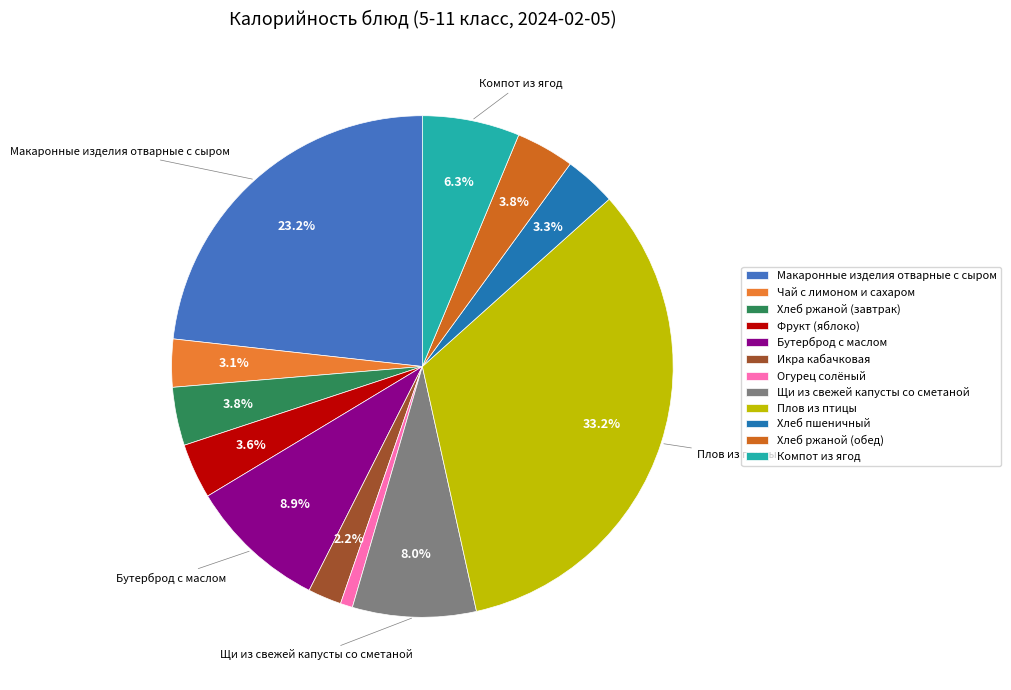

Is the sum of Хлеб ржаной (обед) and Щи из свежей капусты со сметаной greater than half?

No